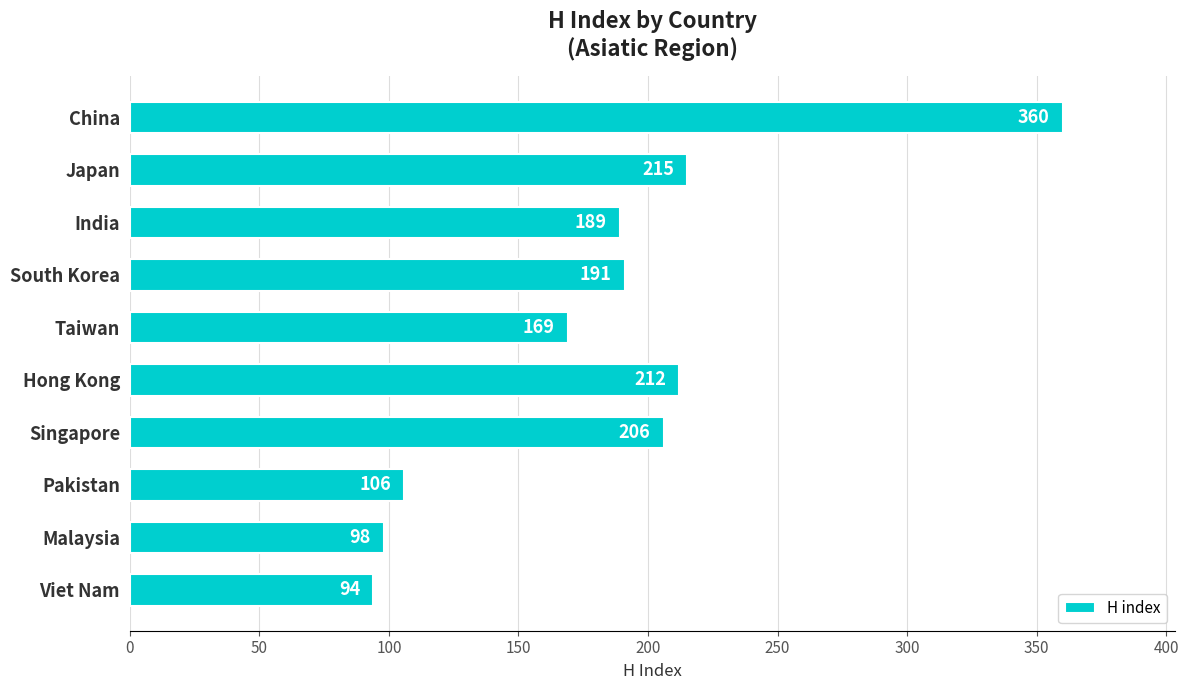

What is the maximum value shown in the chart?

360